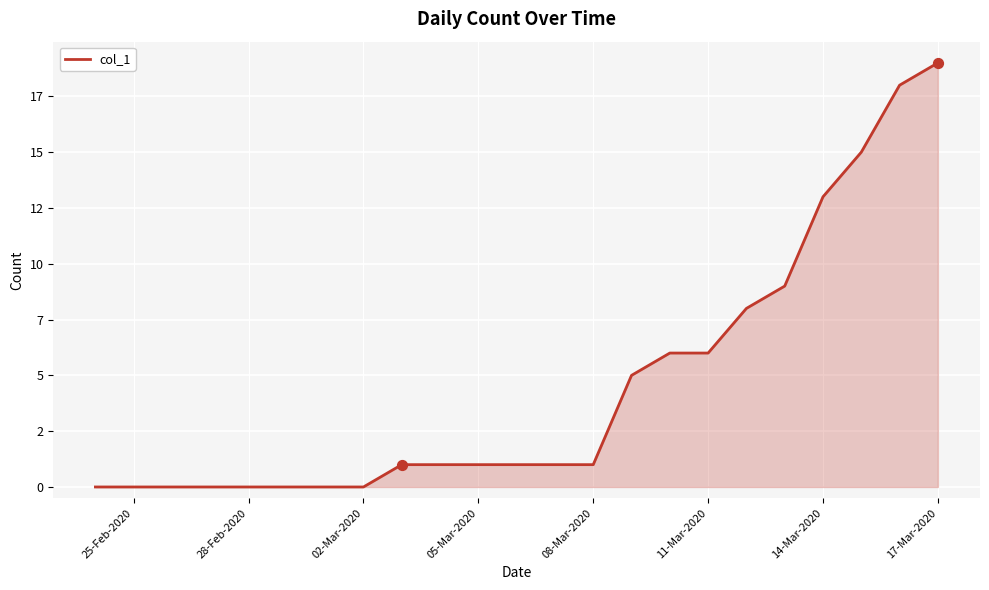

Is this an area chart (filled region under the line)?

Yes